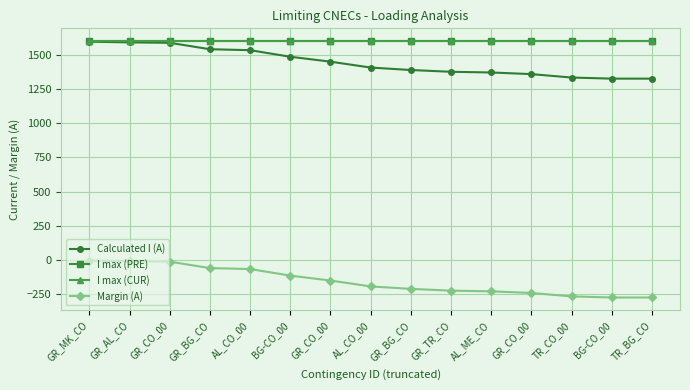

True or false: Margin (A) and I max (CUR) intersect in this chart.

False